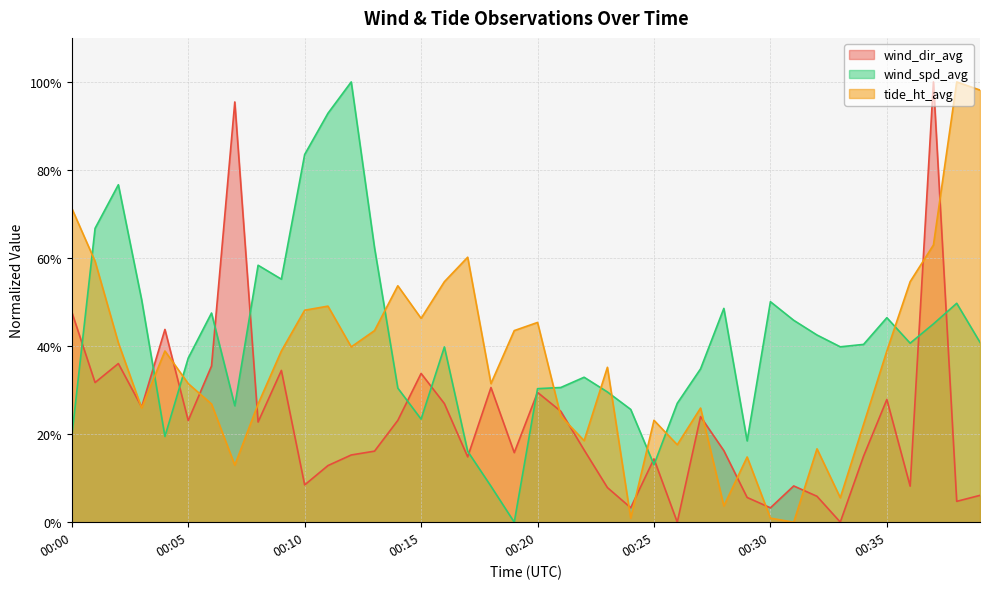

What is the value of the wind_spd_avg point at the 3rd from the left?

76.6